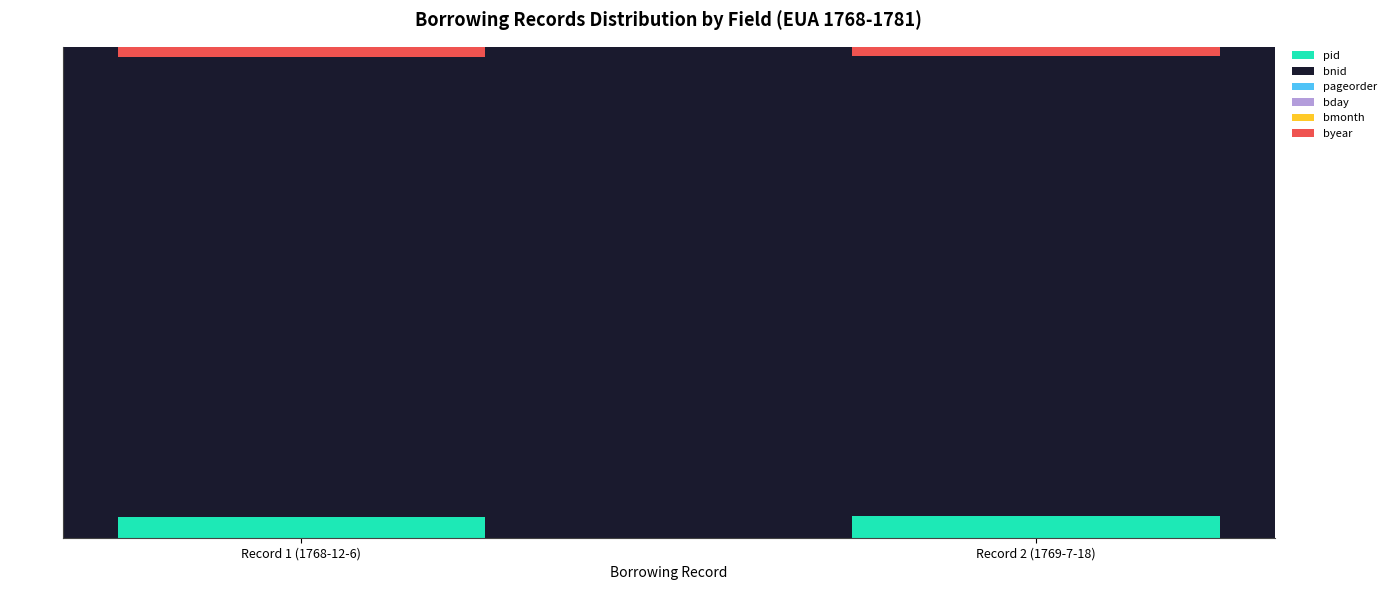

The pageorder series shows 0.0 at Record 1 (1768-12-6). True or false?

False